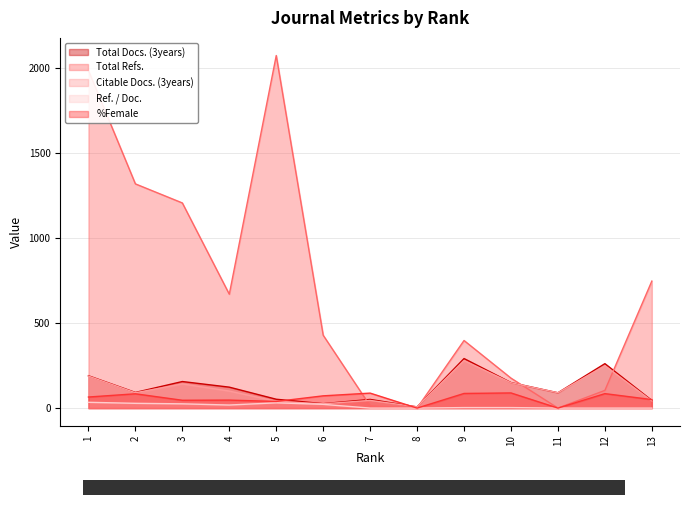

At 9, list the series in order from smallest to largest.

Ref. / Doc., %Female, Citable Docs. (3years), Total Docs. (3years), Total Refs.